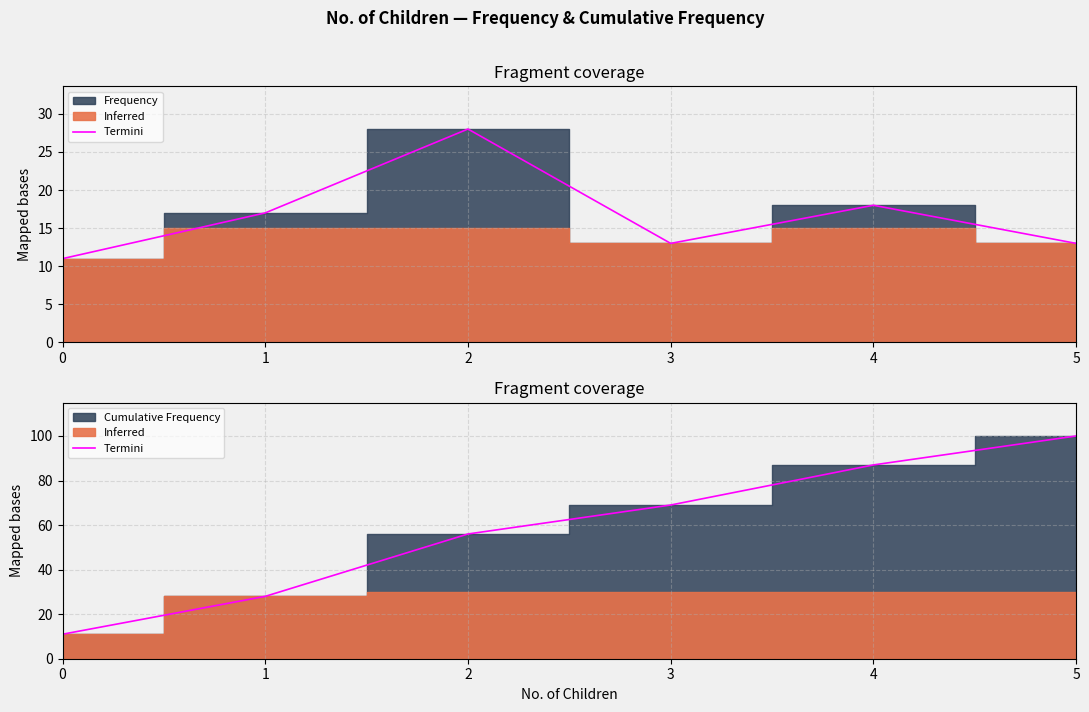

What is the minimum value shown in the chart?

11